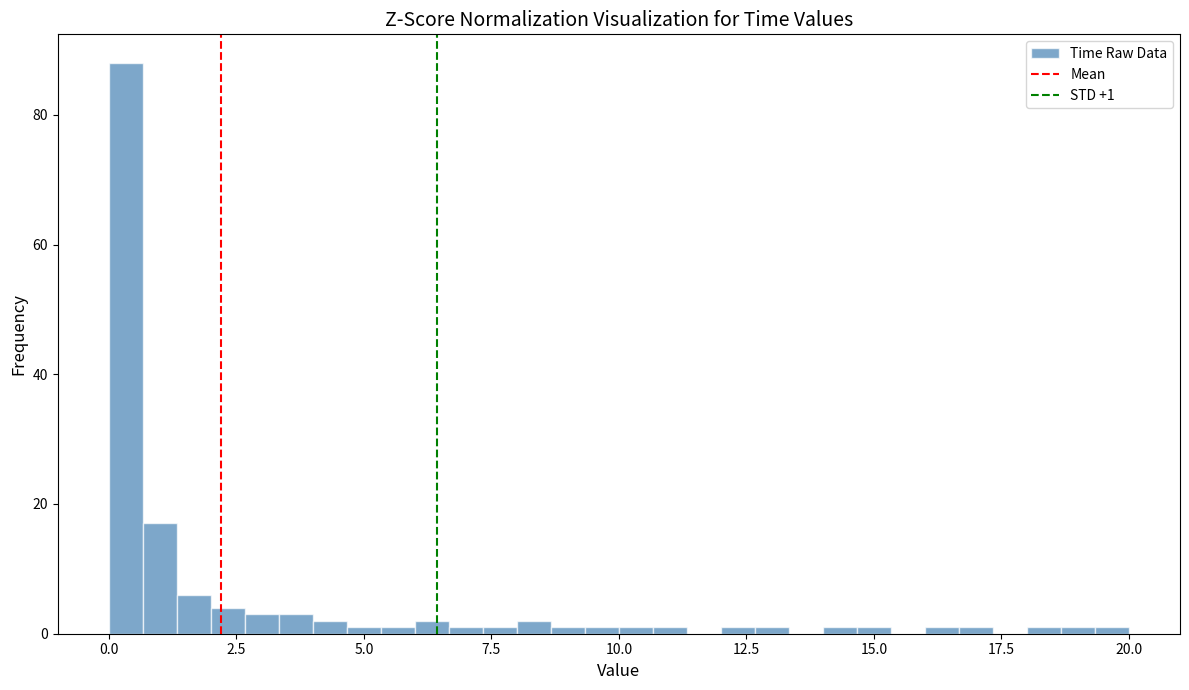

Read against the x-axis, roughly where is the centre of the tallest bar?

0.5